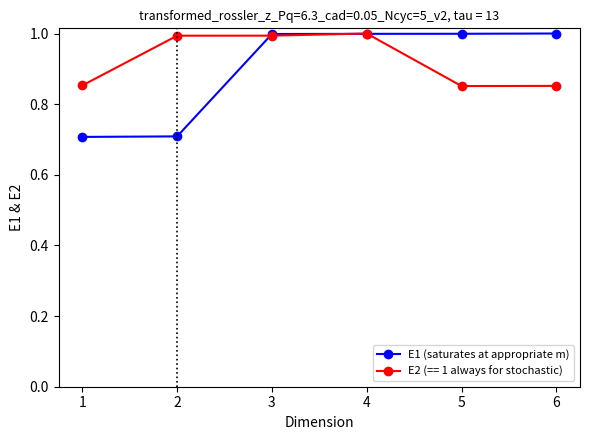

Is it true that E2 (== 1 always for stochastic) equals 1.0 at 3?

True